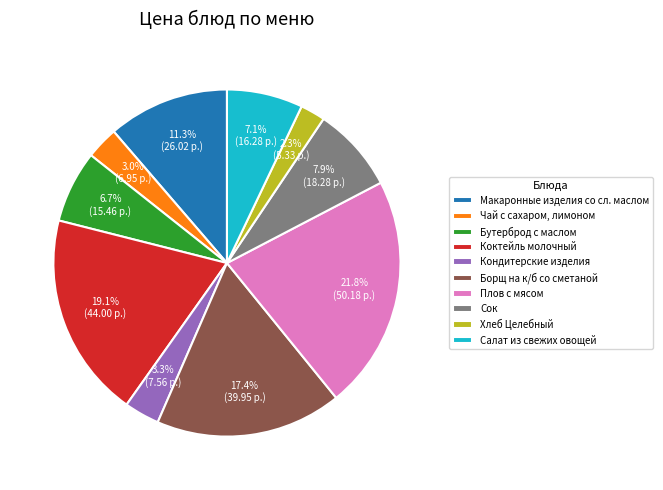

Between Хлеб Целебный and Макаронные изделия со сл. маслом, which is larger?

Макаронные изделия со сл. маслом